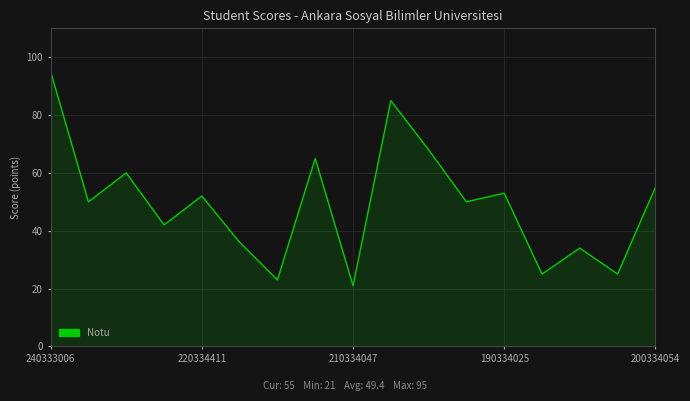

What is the minimum value shown in the chart?

21